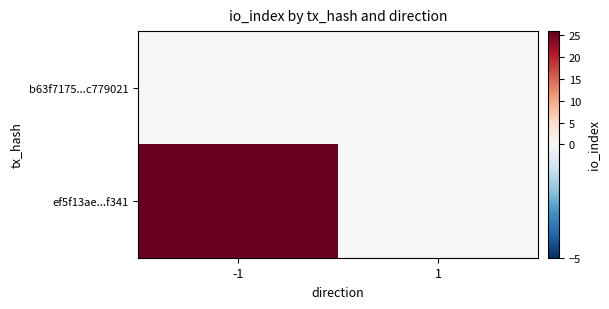

What is the total value across all series at -1?

26